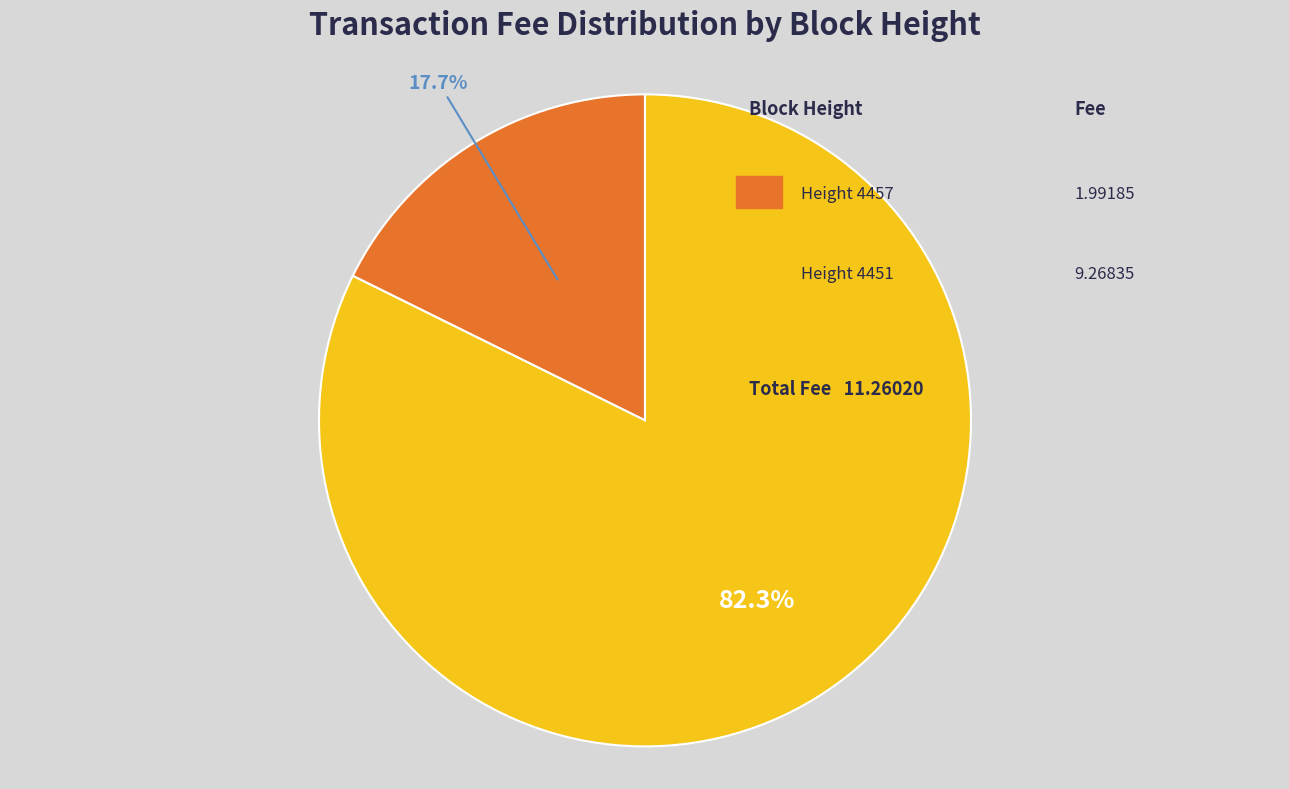

Is there a majority slice in this chart?

Yes